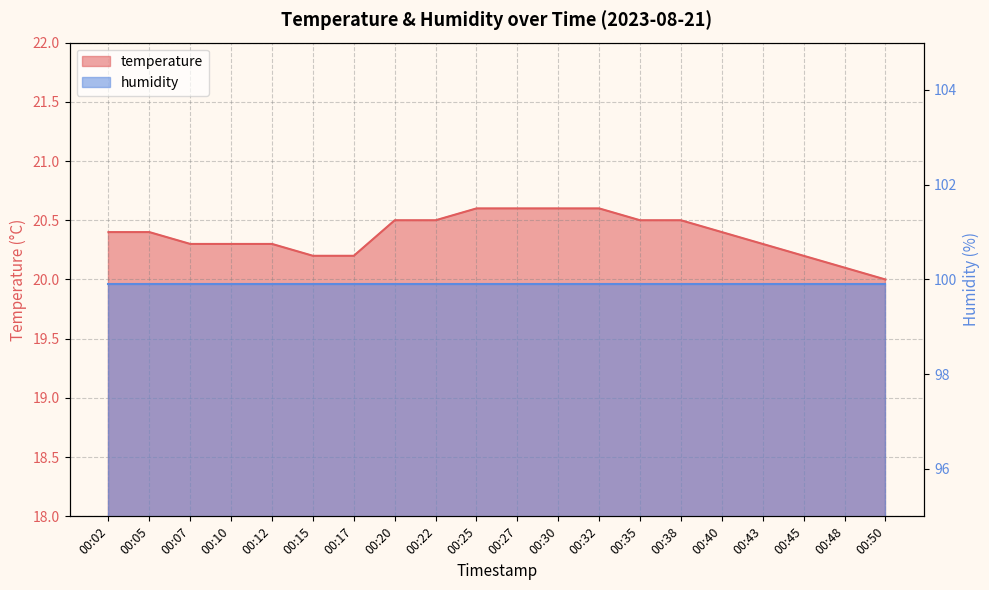

At which label is the value closest to 20?

00:50